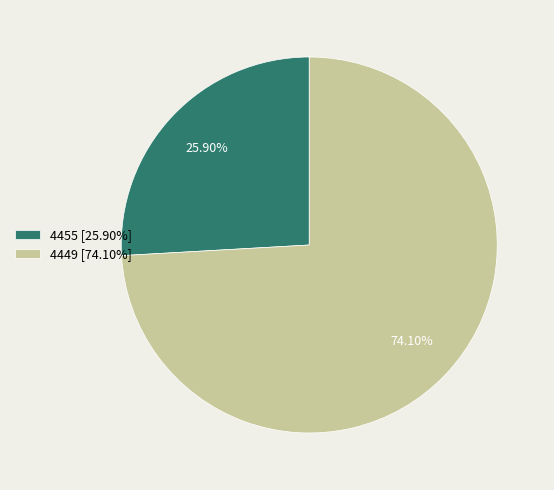

What is the smallest slice in the pie chart?

4455